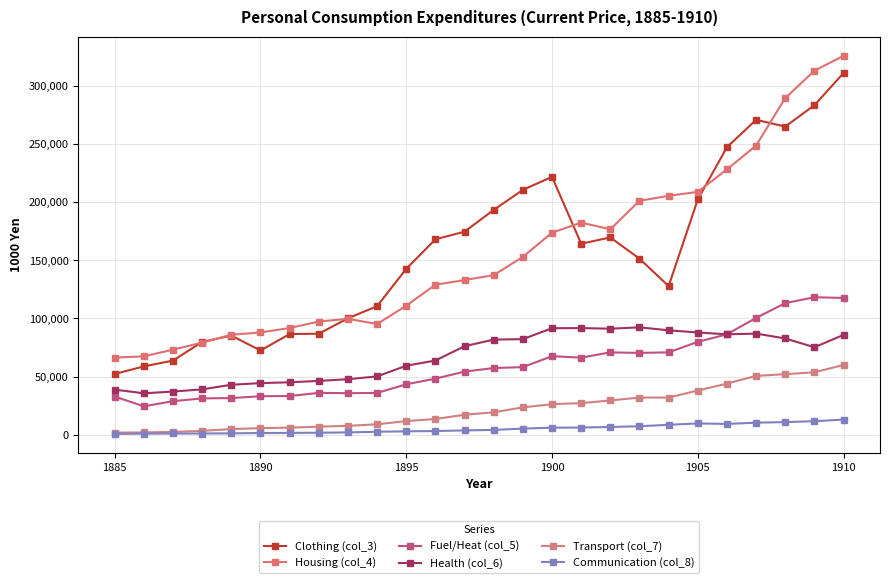

What is the maximum value for Clothing (col_3)?

311273